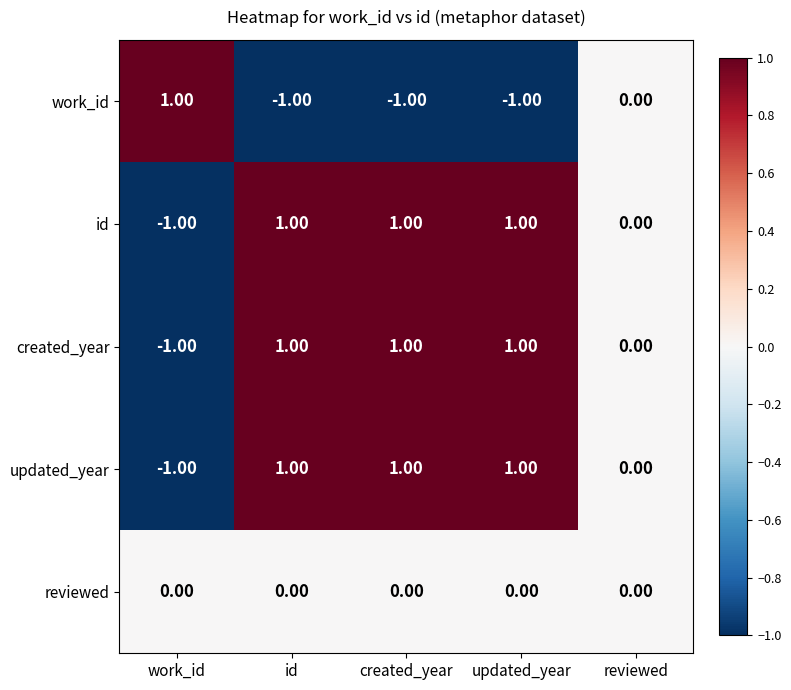

At which label is updated_year closest to 0?

reviewed